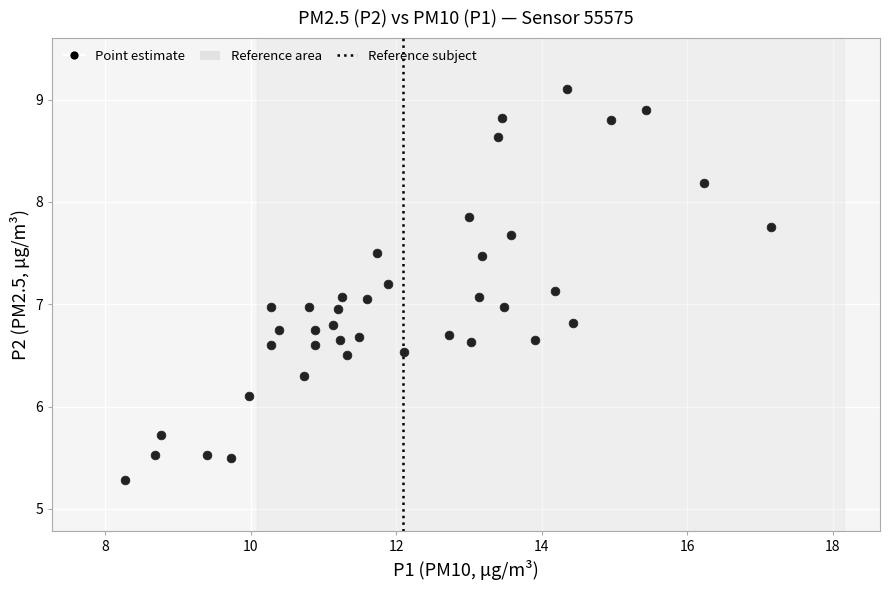

What is the range of X values (max minus min)?

8.9